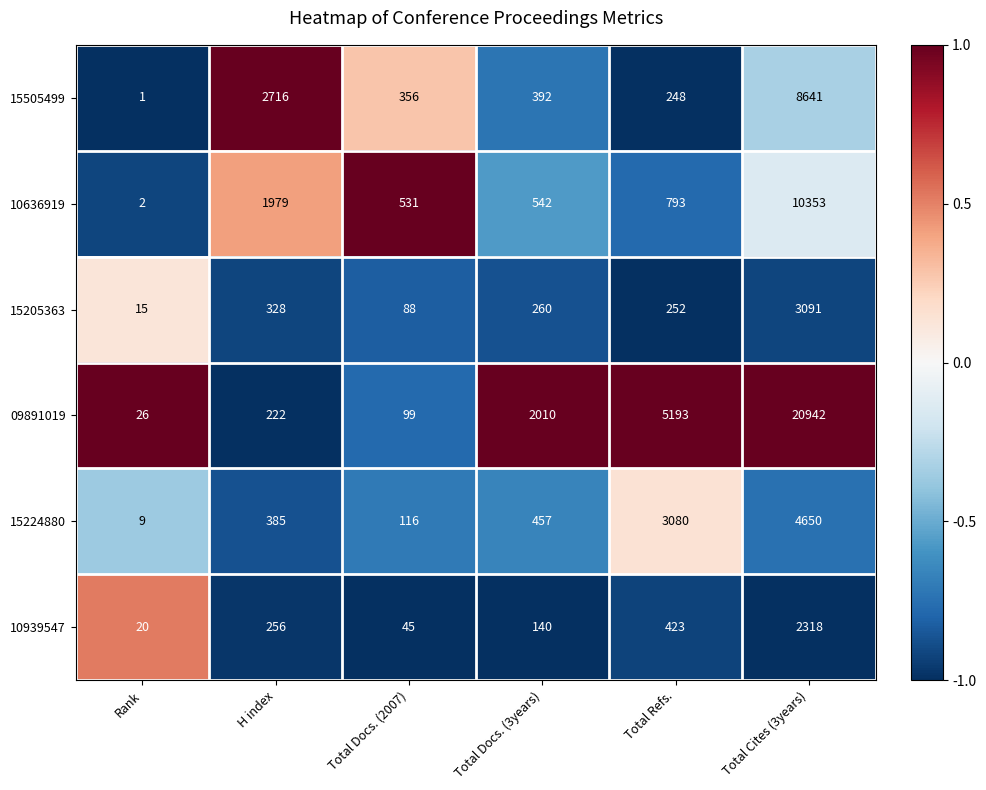

The 09891019 series shows 2010 at Total Docs. (3years). True or false?

True